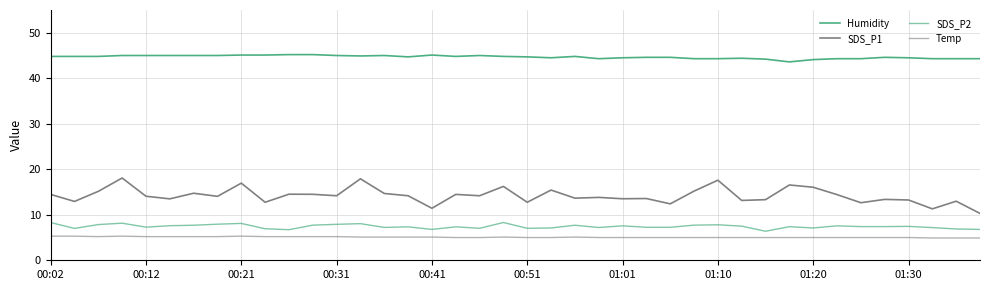

Reading left to right, transcribe all the data shown in this chart.

Humidity: 44.8	44.8	44.8	45.0	45.0	45.0	45.0	45.0	45.1	45.1	45.2	45.2	45.0	44.9	45.0	44.7	45.1	44.8	45.0	44.8	44.7	44.5	44.8	44.3	44.5	44.6	44.6	44.3	44.3	44.4	44.2	43.6	44.1	44.3	44.3	44.6	44.5	44.3	44.3	44.3
SDS_P1: 14.5	12.9	15.2	18.1	14.1	13.5	14.7	14.1	16.9	12.8	14.5	14.5	14.2	17.9	14.7	14.2	11.4	14.5	14.2	16.2	12.8	15.4	13.7	13.8	13.5	13.6	12.4	15.2	17.6	13.2	13.3	16.6	16.1	14.4	12.7	13.4	13.2	11.3	13.0	10.3
SDS_P2: 8.3	7.0	7.8	8.2	7.3	7.6	7.7	7.9	8.1	6.9	6.7	7.7	7.9	8.1	7.2	7.3	6.8	7.3	7.0	8.3	7.0	7.1	7.7	7.2	7.6	7.2	7.2	7.7	7.8	7.5	6.4	7.4	7.1	7.6	7.4	7.4	7.5	7.2	6.9	6.8
Temp: 5.3	5.3	5.2	5.3	5.2	5.2	5.2	5.2	5.3	5.2	5.2	5.2	5.2	5.1	5.1	5.1	5.1	5.0	5.0	5.1	5.0	5.0	5.1	5.0	5.0	5.0	5.0	5.0	5.0	5.0	5.0	5.0	5.0	5.0	5.0	5.0	5.0	4.9	4.9	4.9